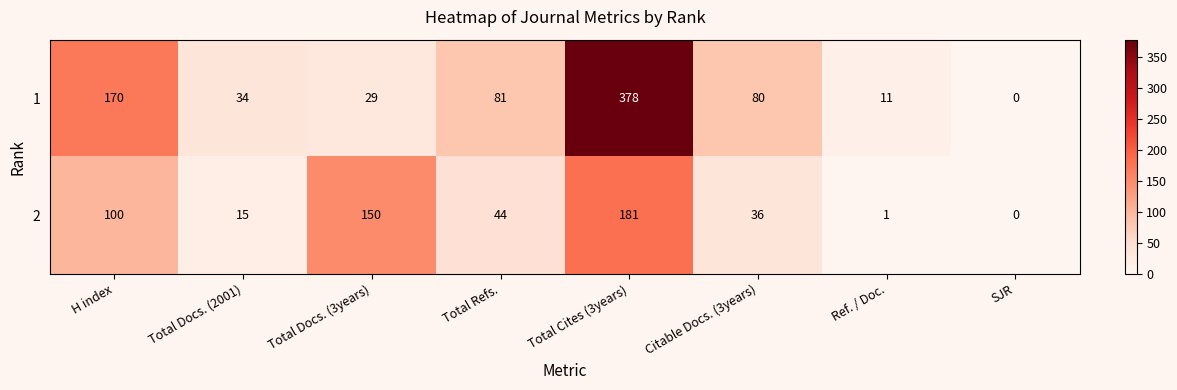

Which series changed the most between Total Refs. and Citable Docs. (3years)?

2